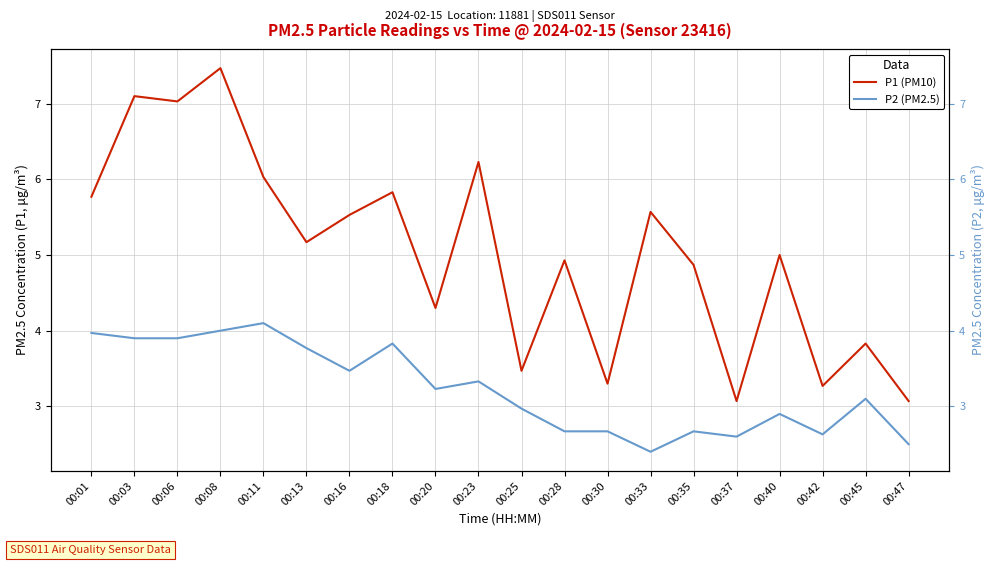

Between 00:18 and 00:42, which series saw the biggest shift?

P1 (PM10)